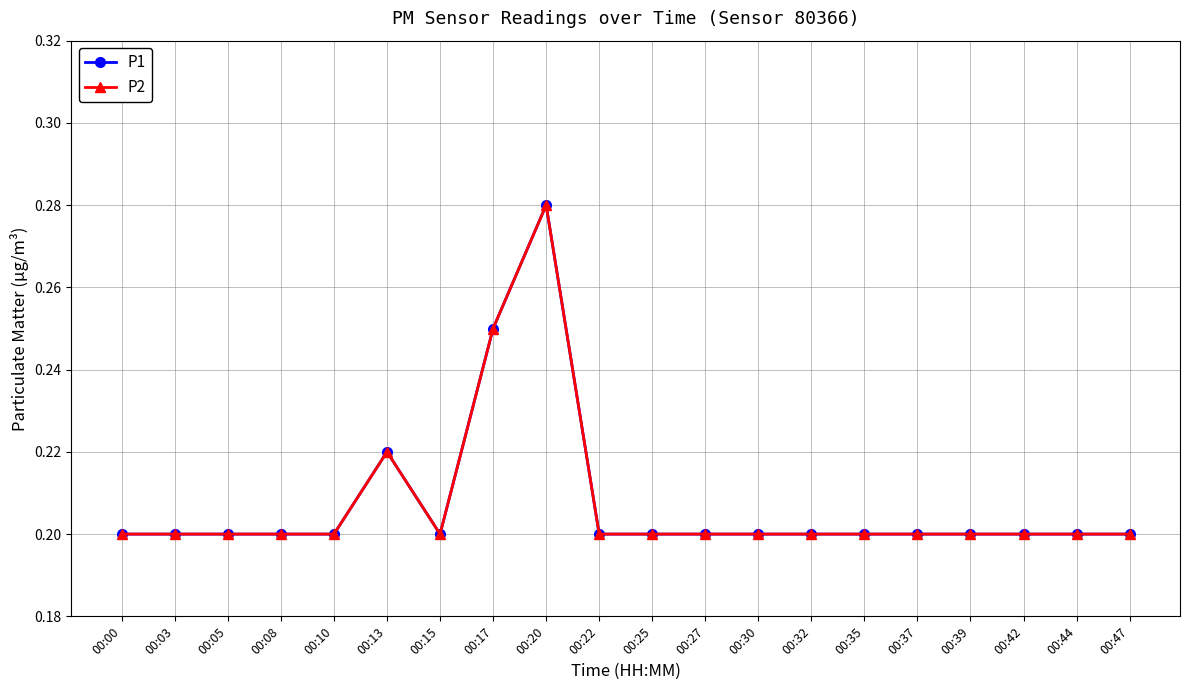

Is this an area chart (filled region under the line)?

No